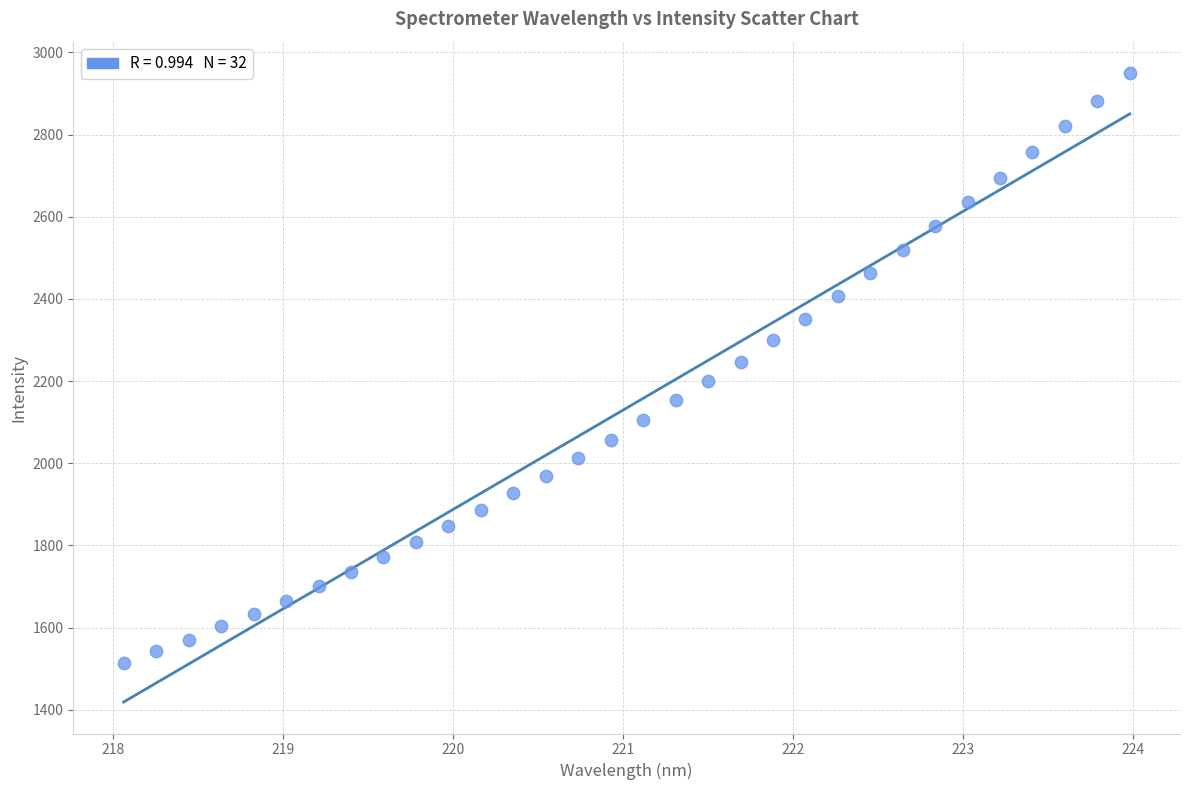

What is the range of Y values (max minus min)?

1436.3